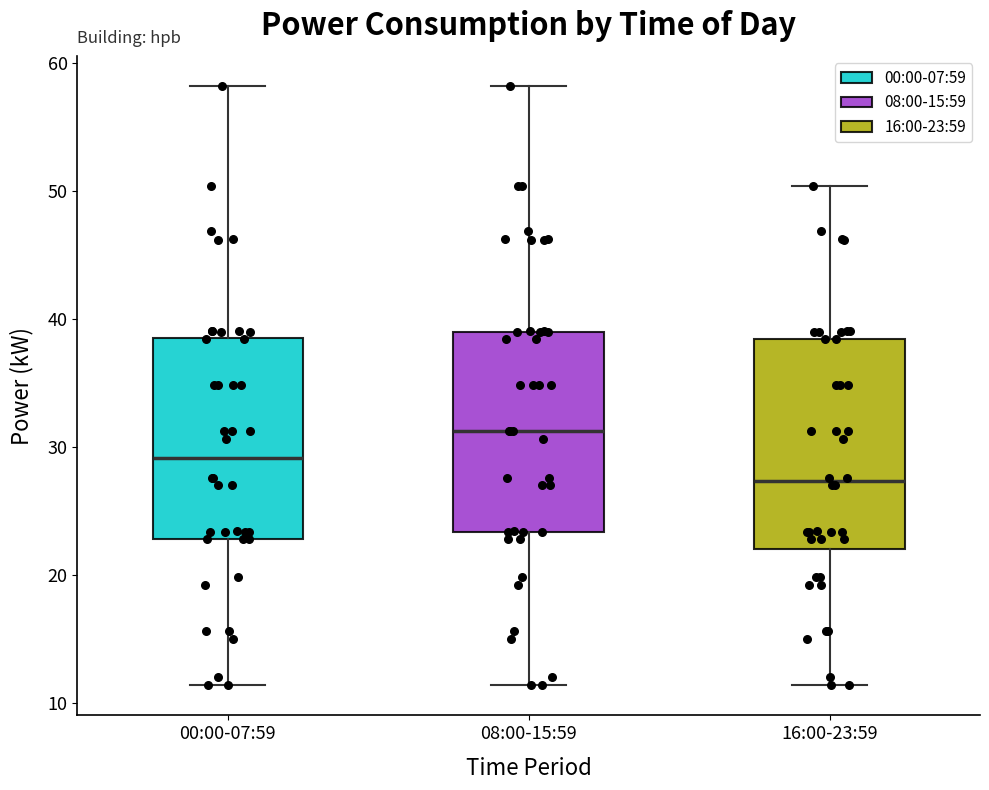

Where is the upper edge of the box for 08:00-15:59 on the y-axis? The values are not printed on the chart, so give them approximately, as read against the axis.

39